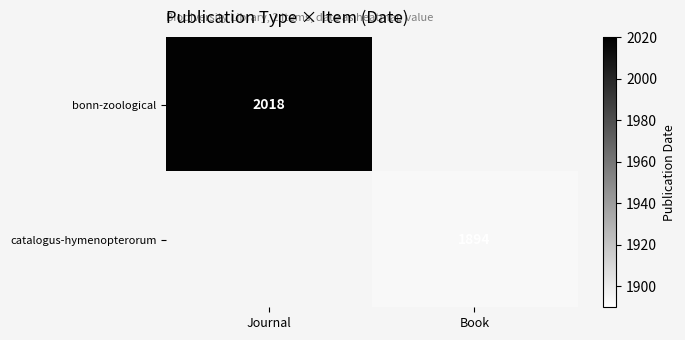

What is the minimum value shown in the chart?

1894.0